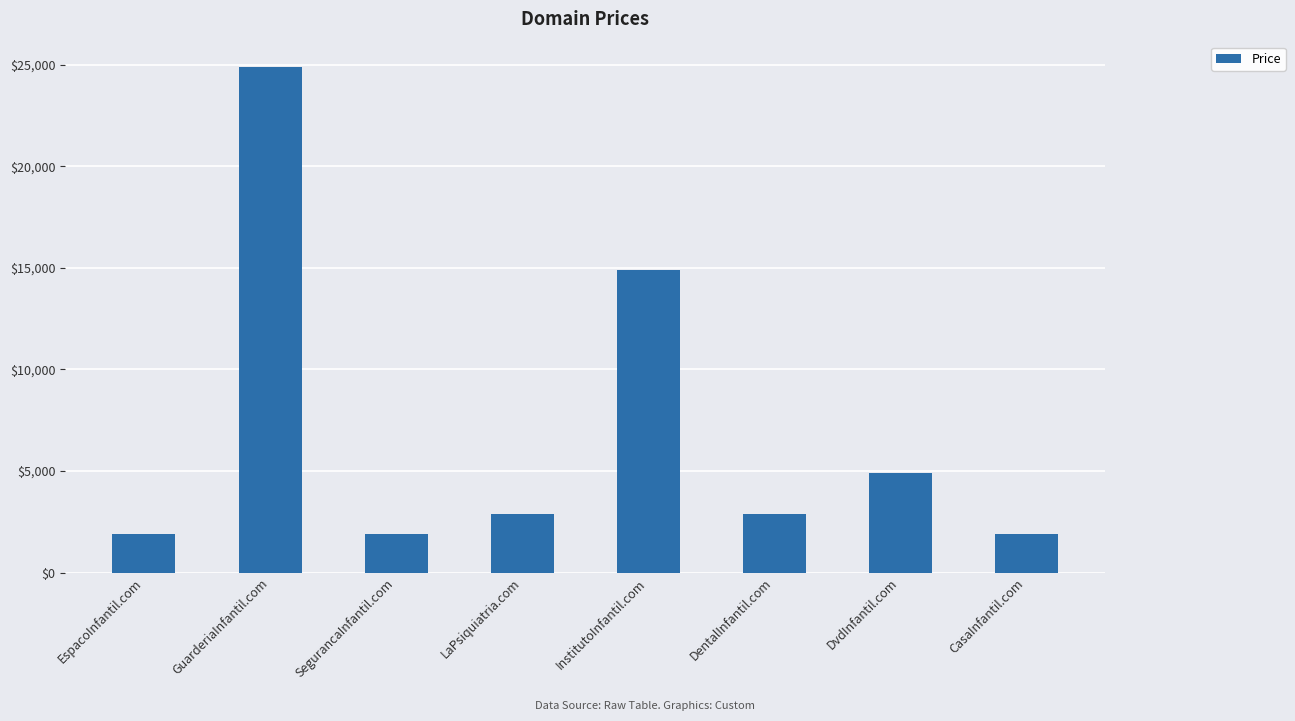

What is the smallest value displayed?

1888